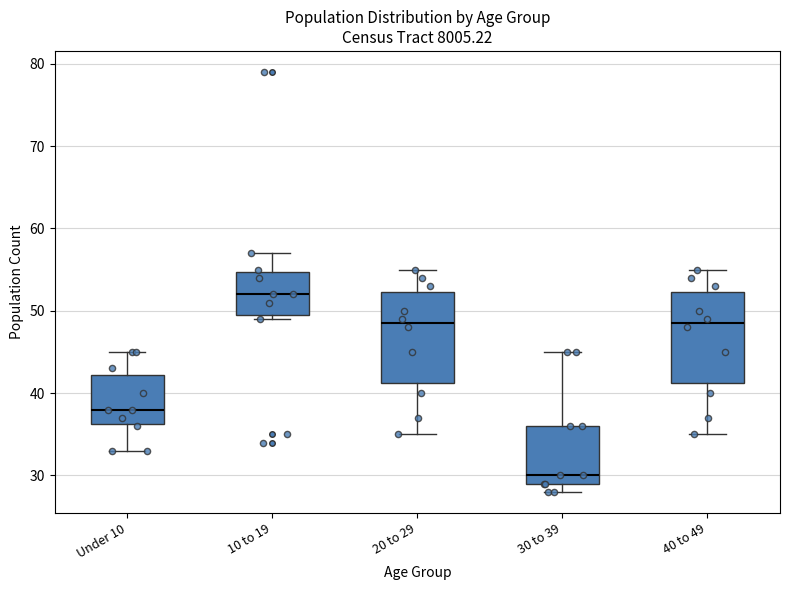

Which box's median line is the highest?

10 to 19